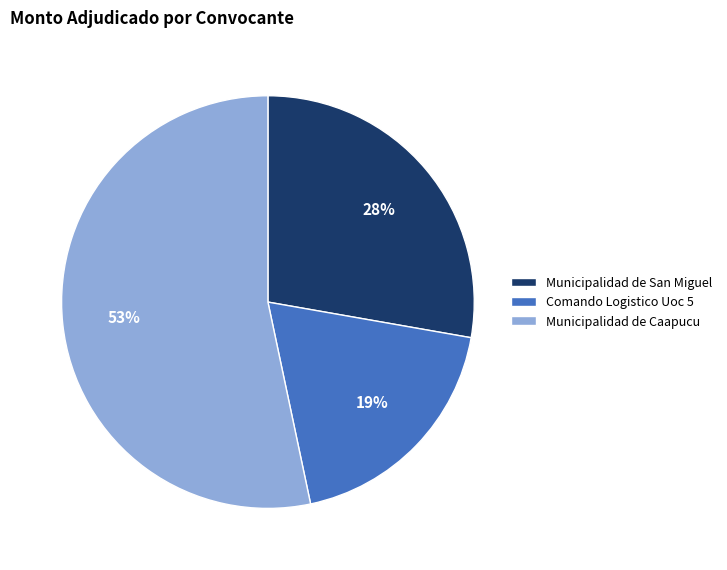

Which category has the biggest portion of the pie?

Municipalidad de Caapucu